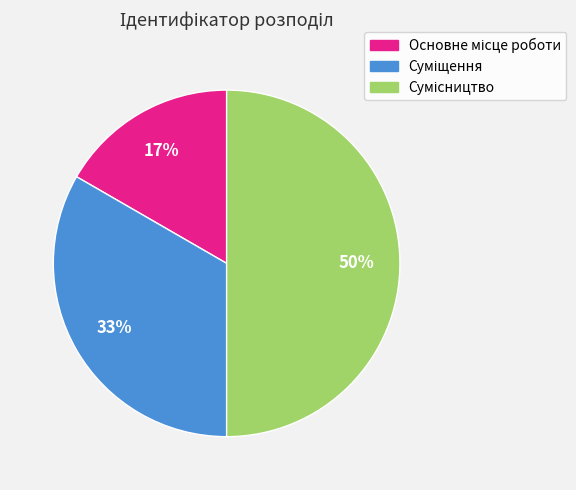

To the nearest percent, what is the difference between the largest and smallest slice percentages?

33%